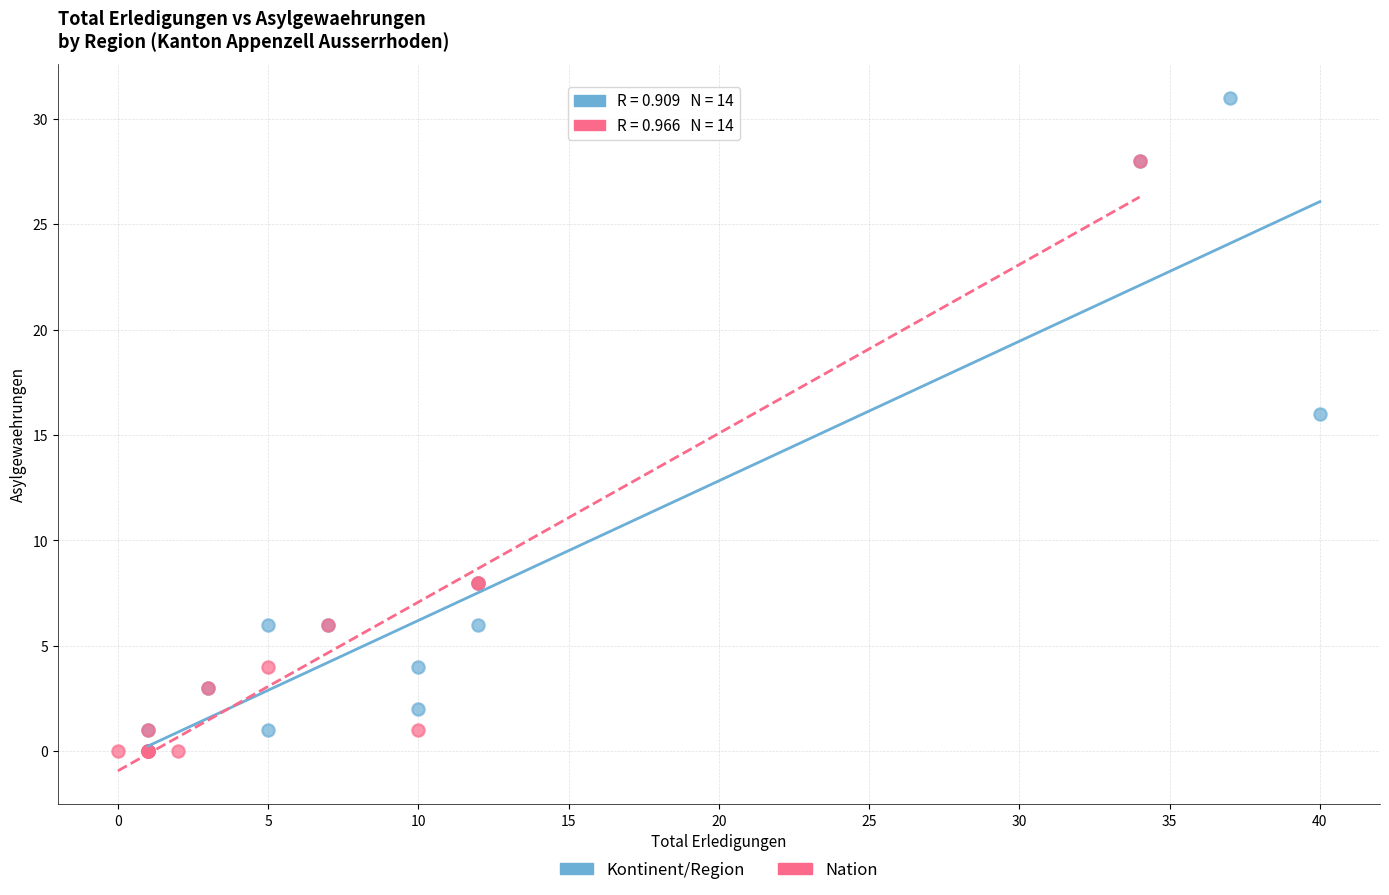

Which series contains the highest Y value?

Kontinent/Region